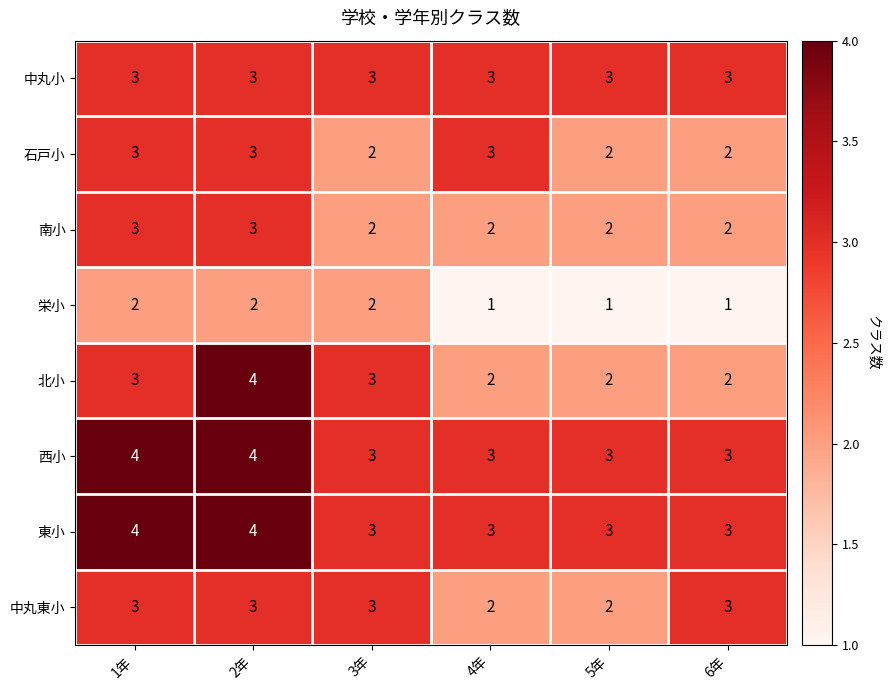

What is the highest value of the 石戸小 series?

3